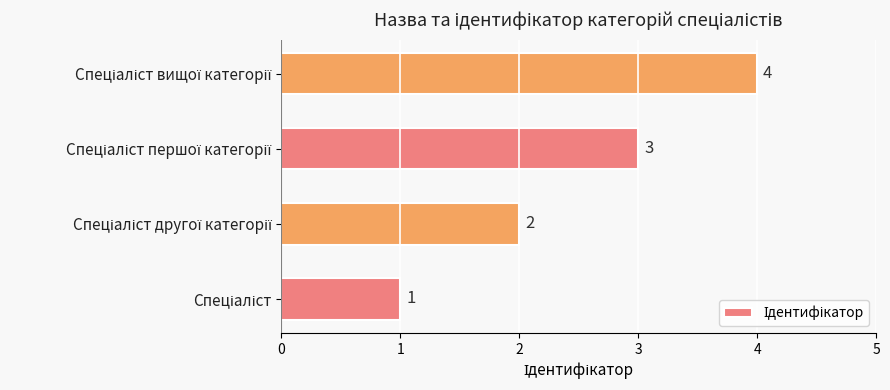

What is the maximum value shown in the chart?

4